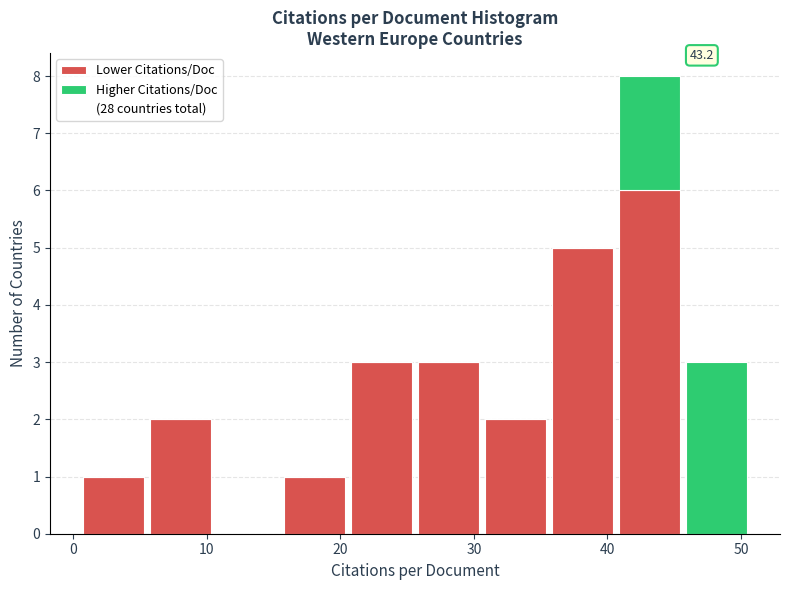

Which range on the x-axis has the tallest stacked bar (by total height)?

41 to 46